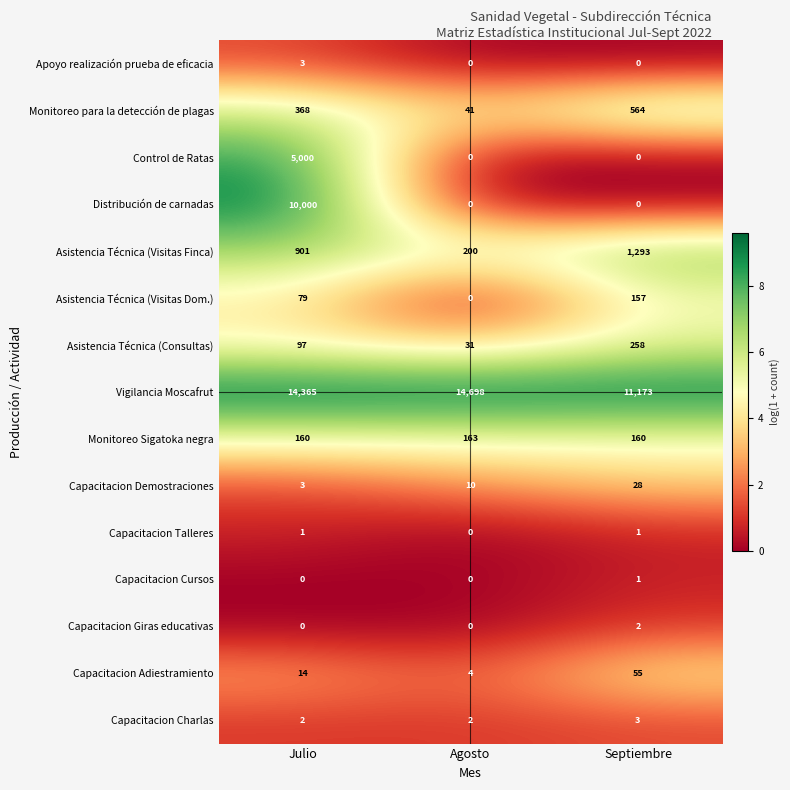

What is the spread (max minus min) of values at Julio?

14365